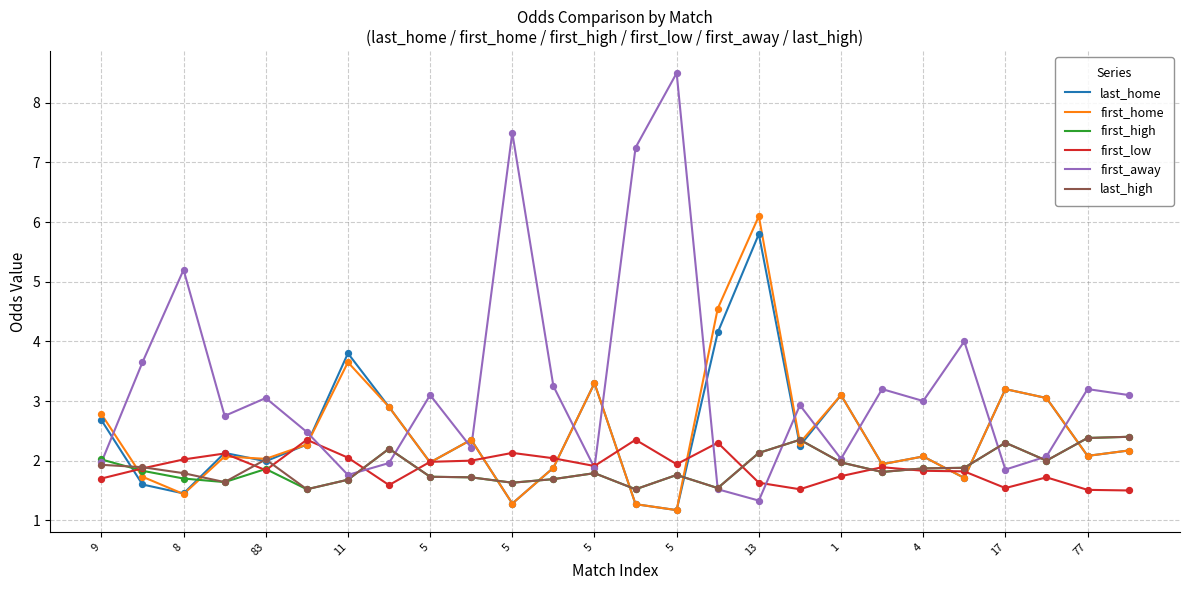

Which series has the widest spread of values?

first_away